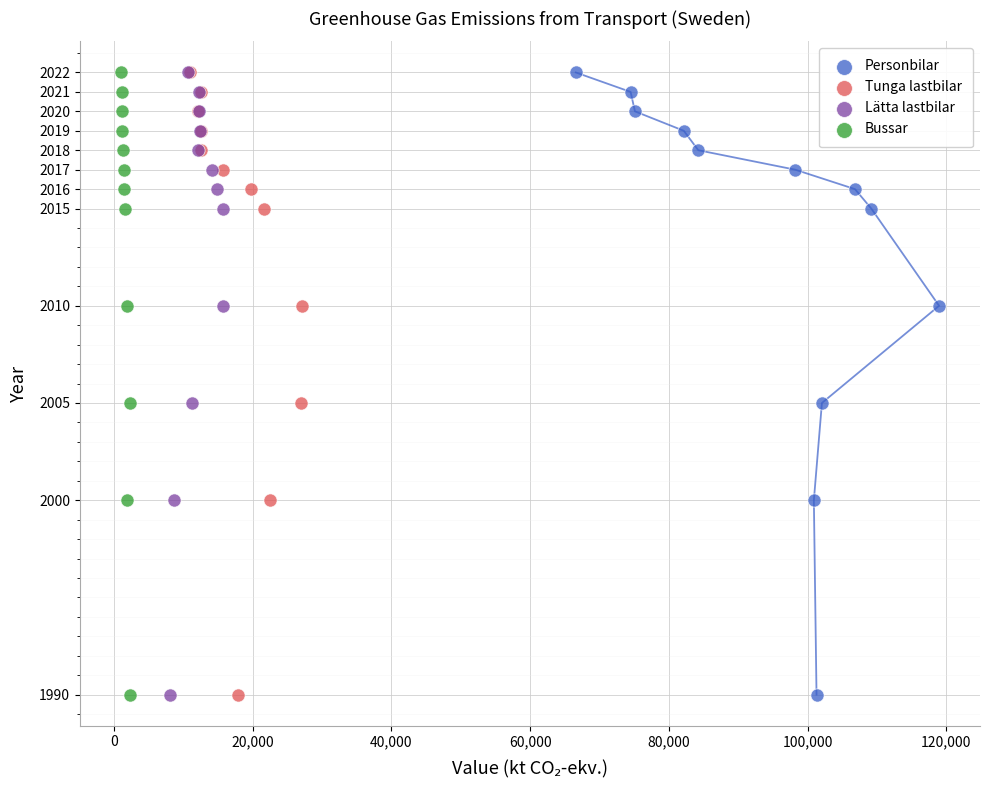

What are all the series names shown in the legend?

Personbilar, Tunga lastbilar, Lätta lastbilar, Bussar